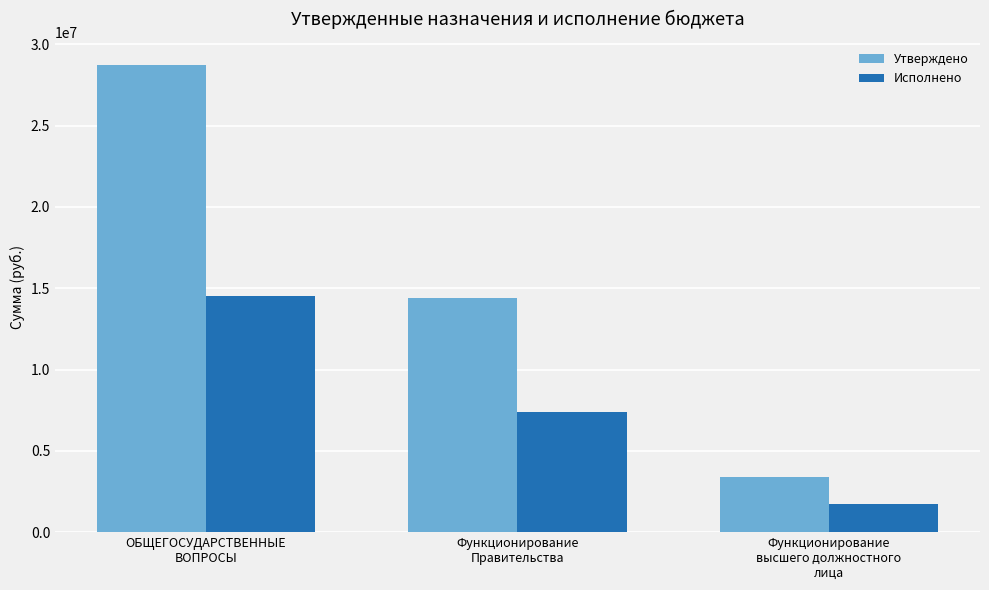

What is the lowest value of the Исполнено series?

1747623.4